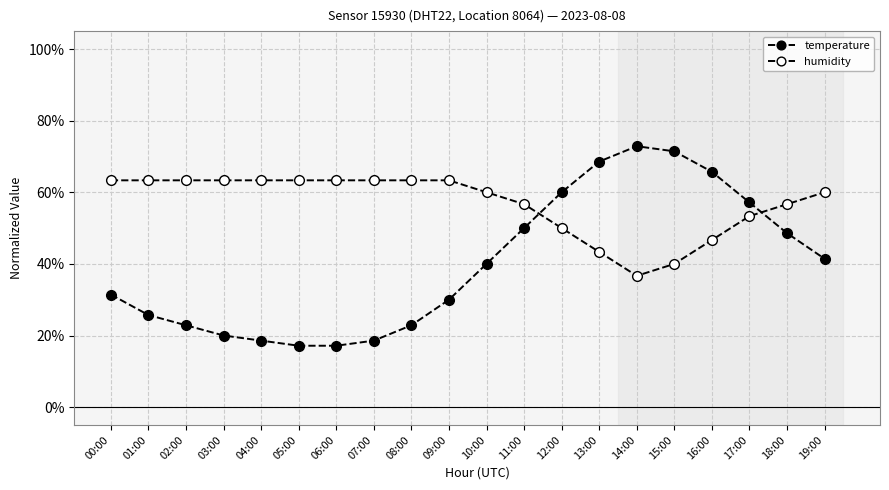

How many values in the humidity series are below 63?

10